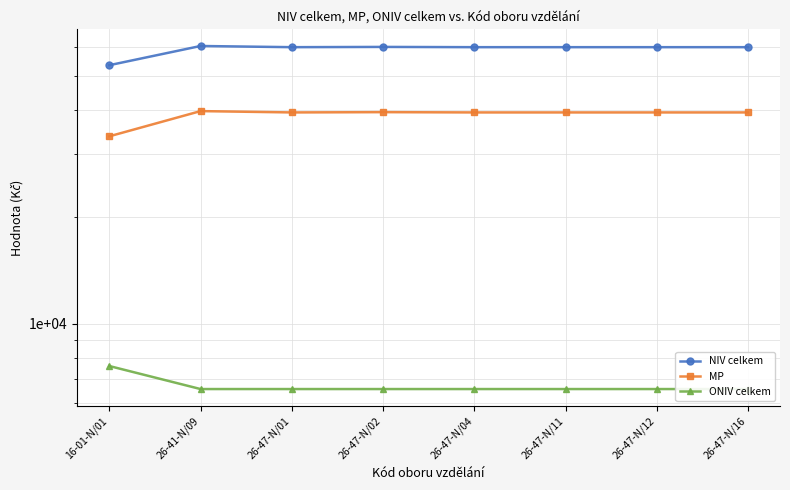

What is the maximum value shown in the chart?

60584